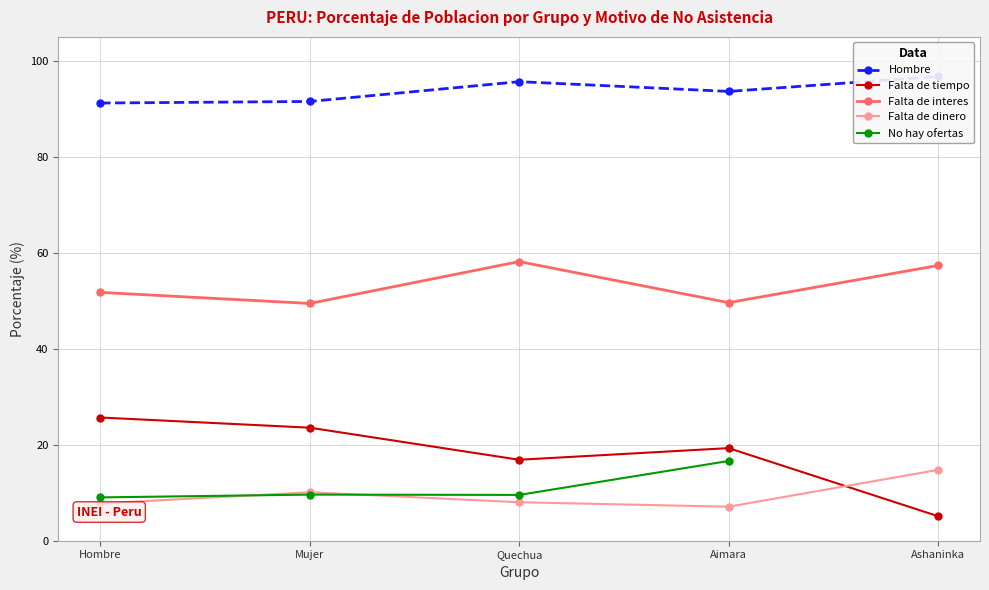

What is the label of the 2nd point from the right?

Aimara